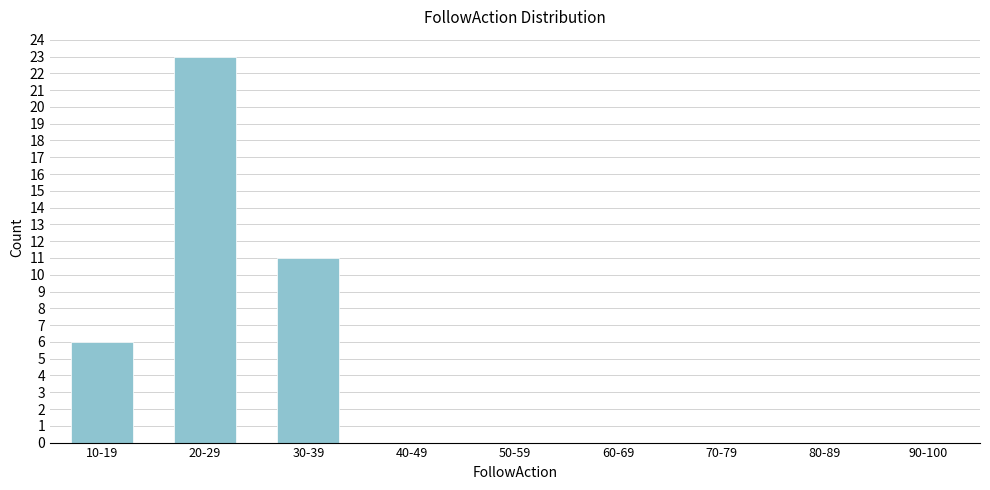

Reading right to left, what are all the values shown in this chart?

90-100=0	80-89=0	70-79=0	60-69=0	50-59=0	40-49=0	30-39=11	20-29=23	10-19=6